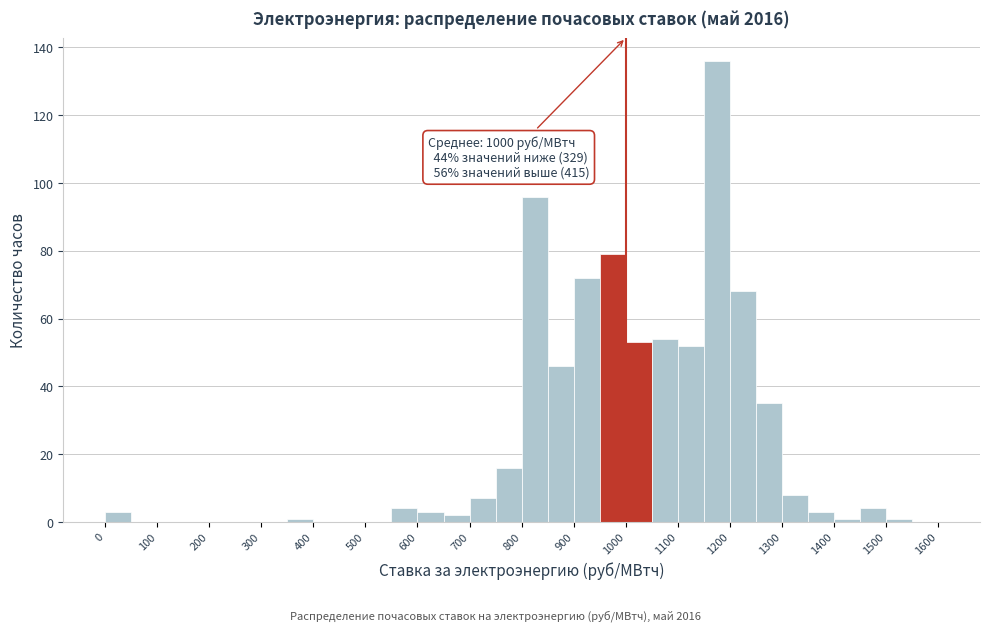

Over which range of the x-axis is the bar tallest?

1150 to 1200